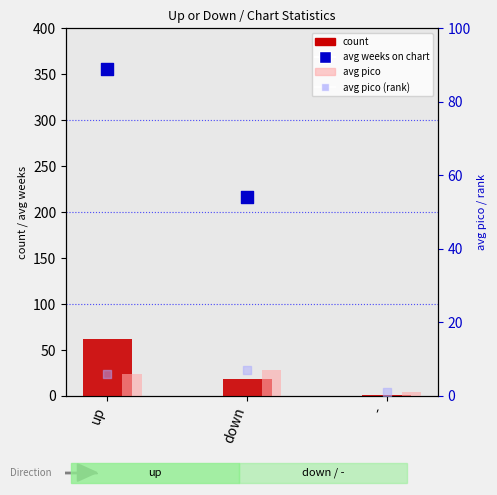

Is the value of avg pico (rank) at up greater than the value of avg pico at -?

Yes